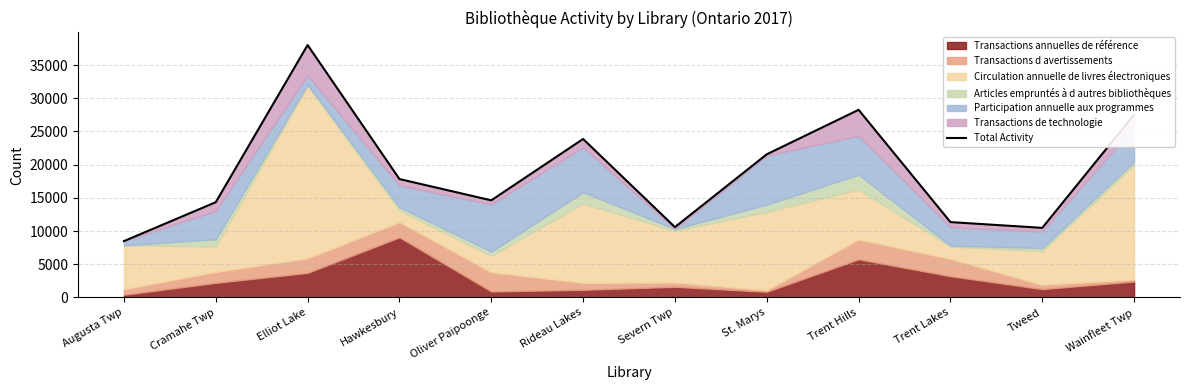

What is the label of the 7th point from the left?

Severn Twp